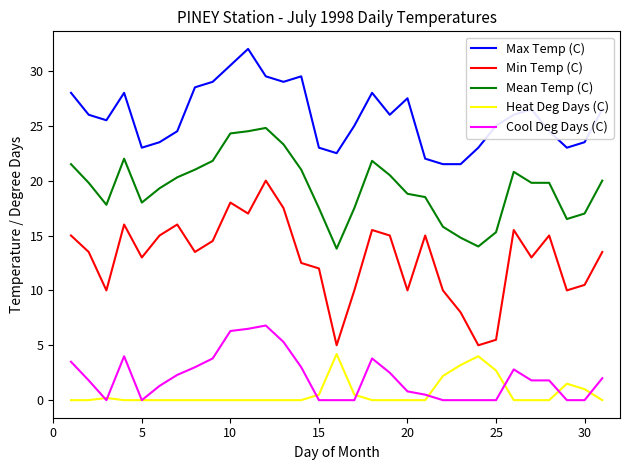

What is the maximum value for Heat Deg Days (C)?

4.2